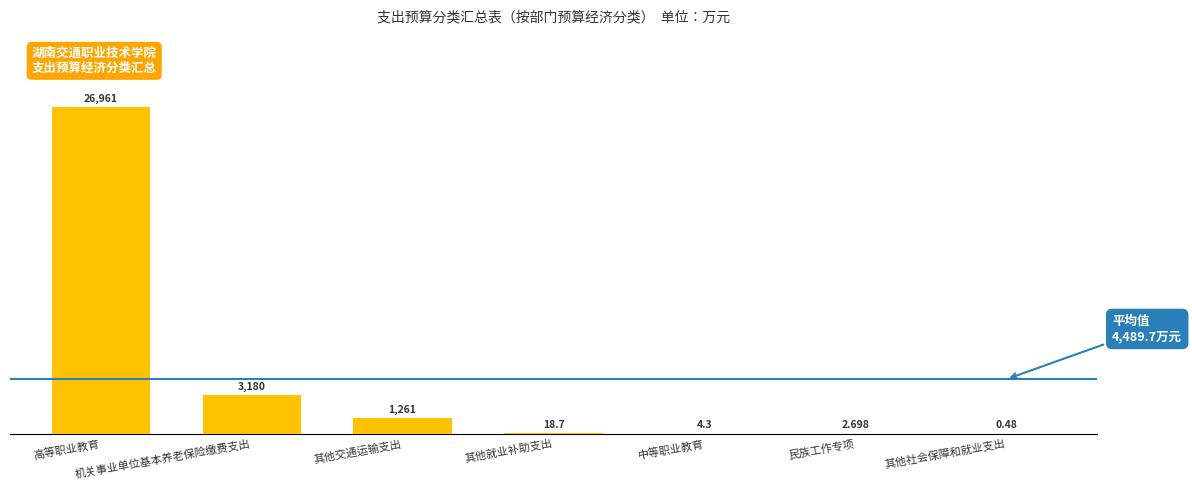

Which label corresponds to the largest value in the chart?

高等职业教育